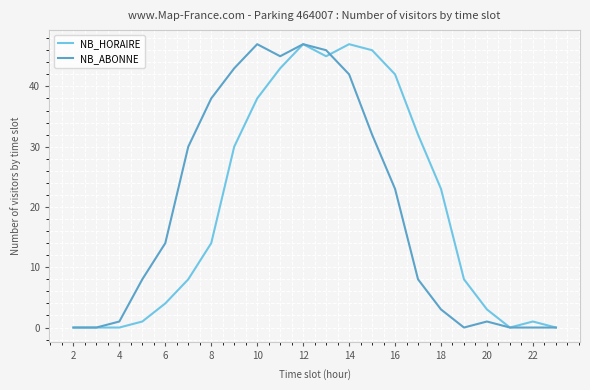

What is the highest value of the NB_ABONNE series?

47